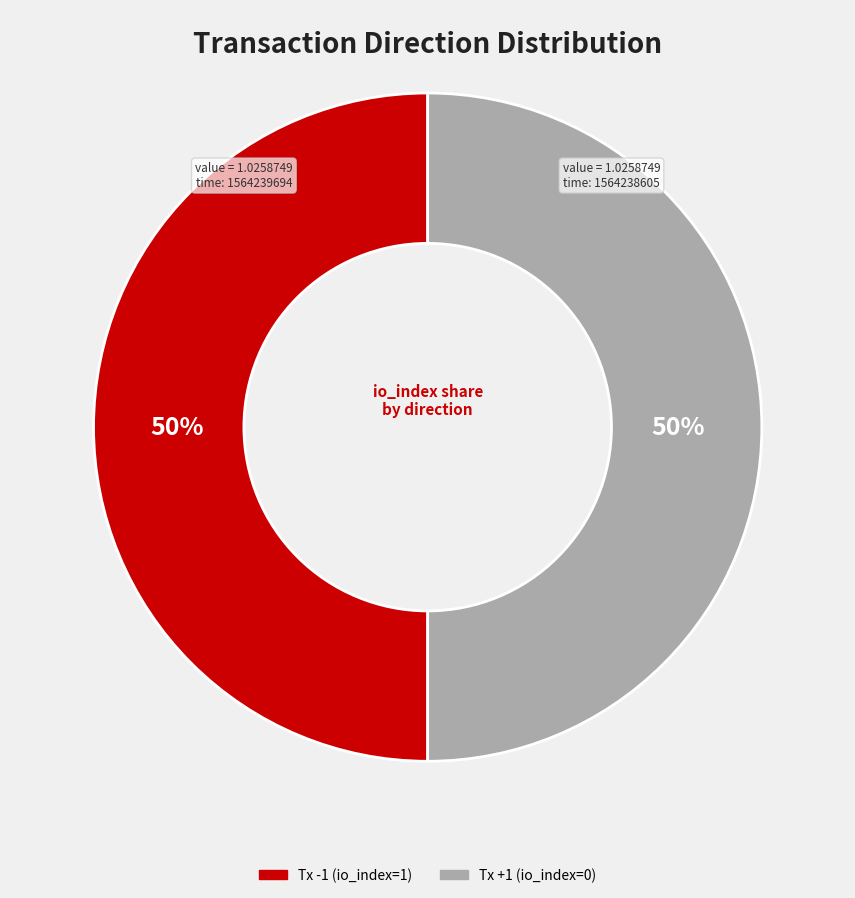

The Tx -1 (io_index=1) slice represents 50% of the pie. True or false?

True